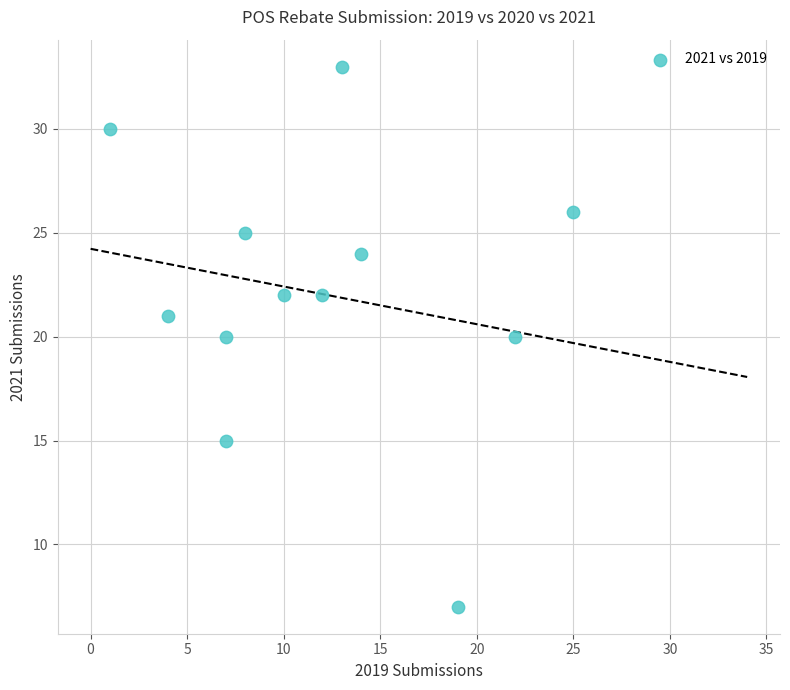

What is the range of X values (max minus min)?

24